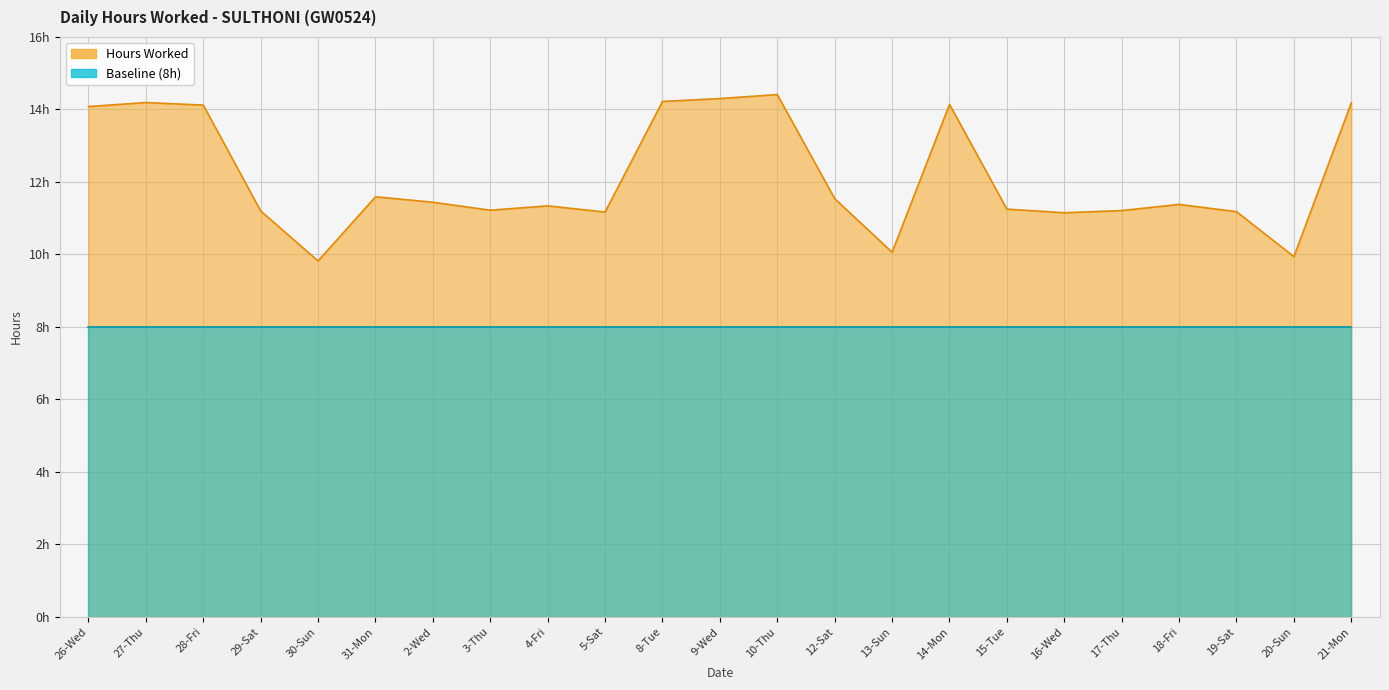

What is the average value?

12.1